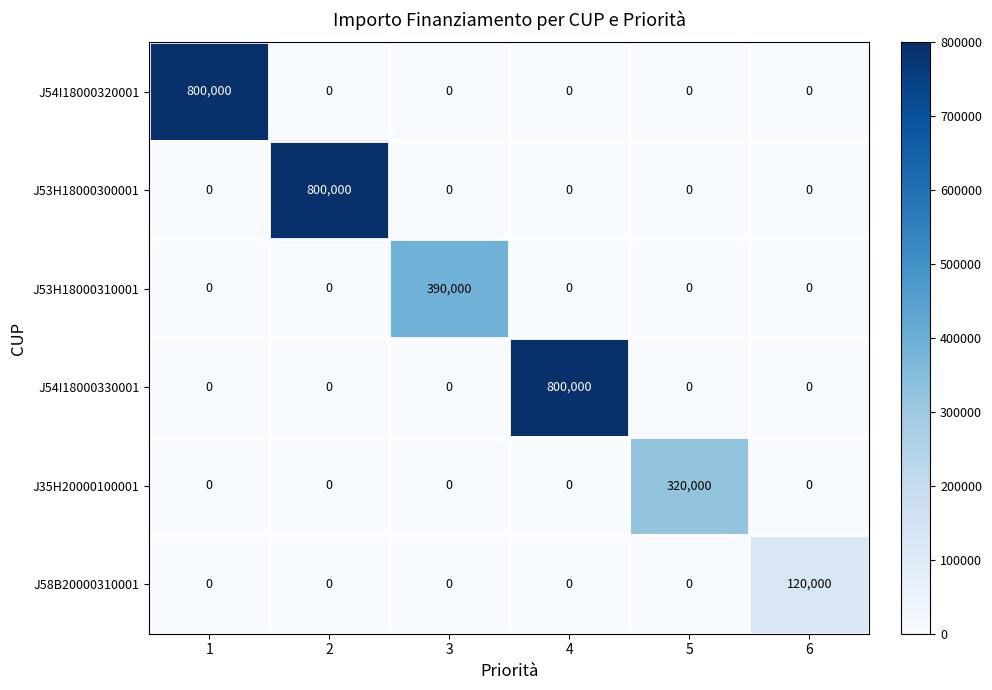

What is the highest value of the J54I18000320001 series?

800000